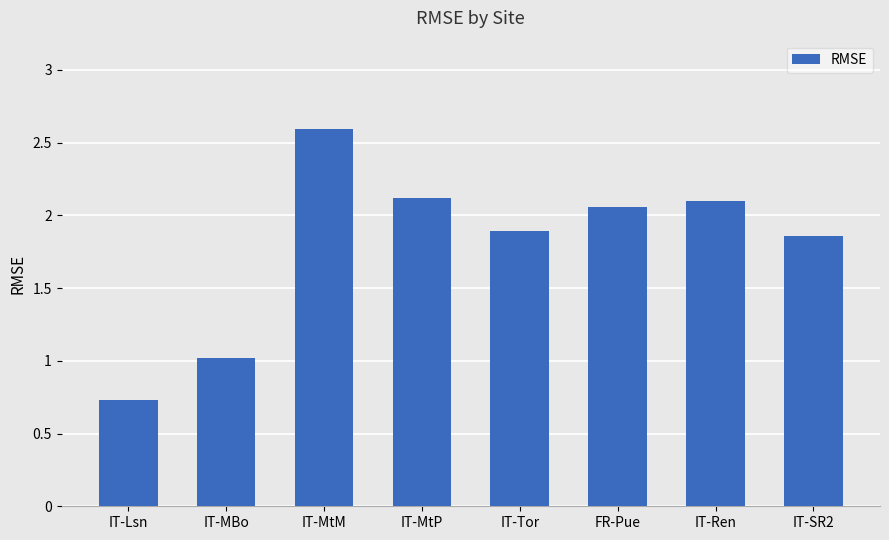

What is the change in value from IT-MtM to FR-Pue?

-0.5